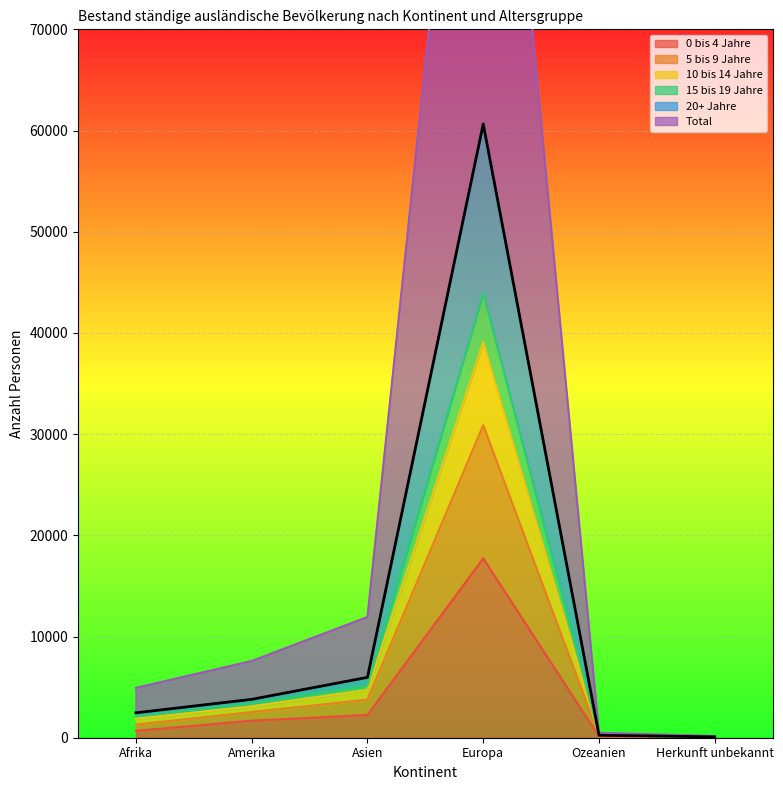

What are all the series names shown in the legend?

0 bis 4 Jahre, 5 bis 9 Jahre, 10 bis 14 Jahre, 15 bis 19 Jahre, 20+ Jahre, Total